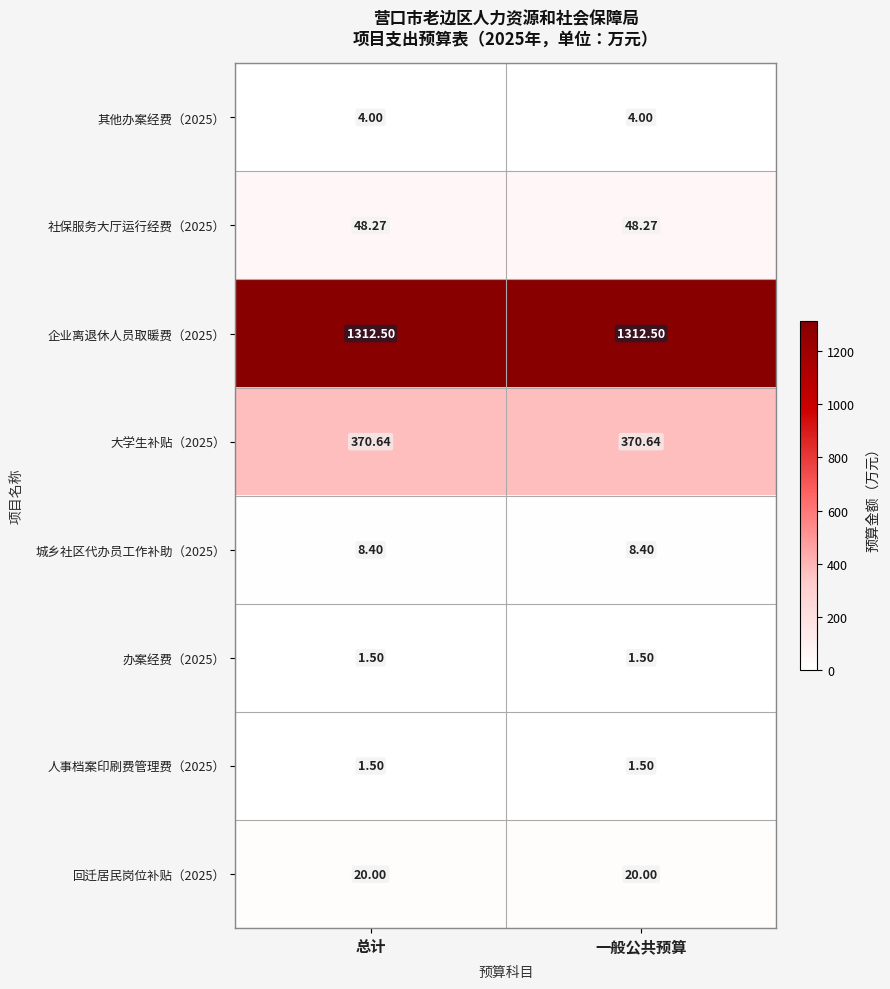

Is the value of 城乡社区代办员工作补助（2025） at 一般公共预算 greater than the value of 企业离退休人员取暖费（2025） at 总计?

No